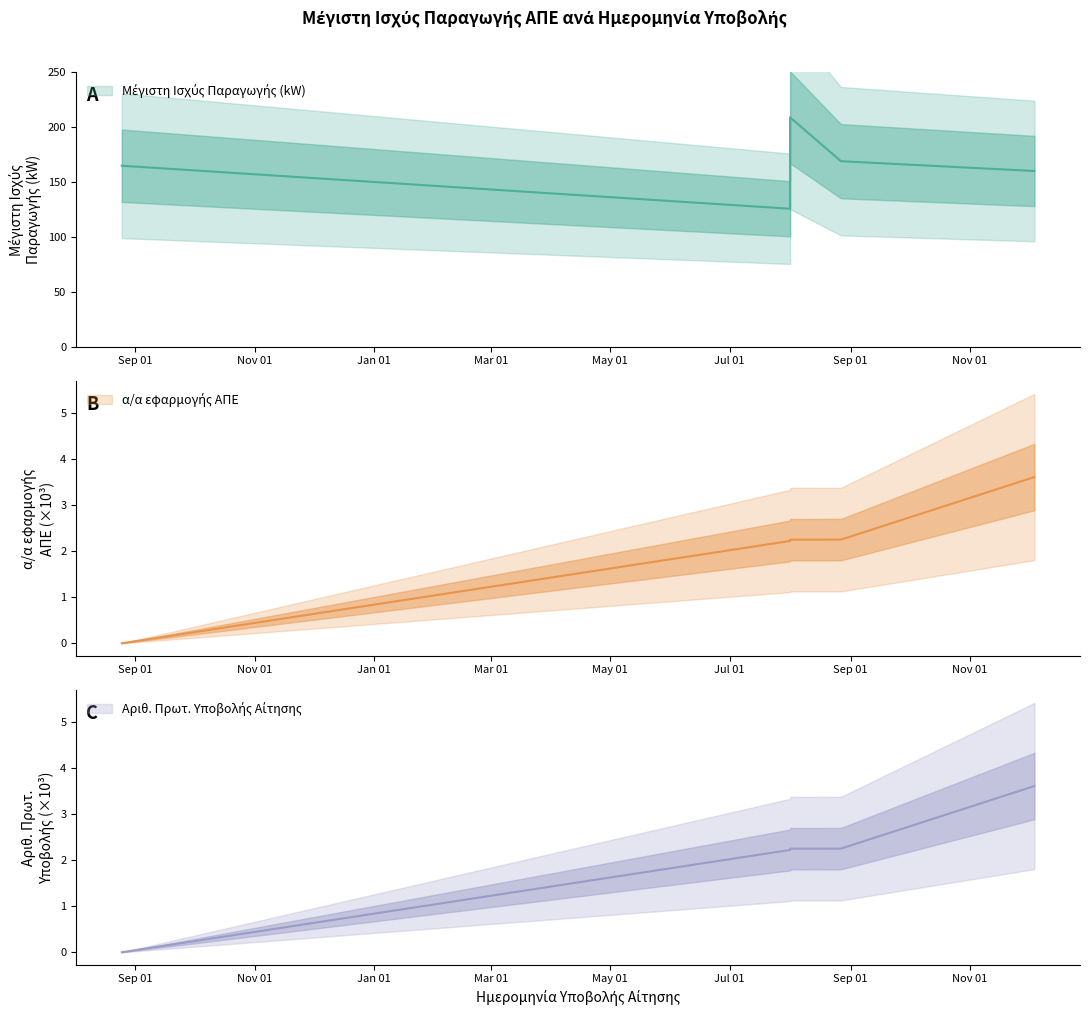

Which label corresponds to the smallest value in the chart?

2023-08-25